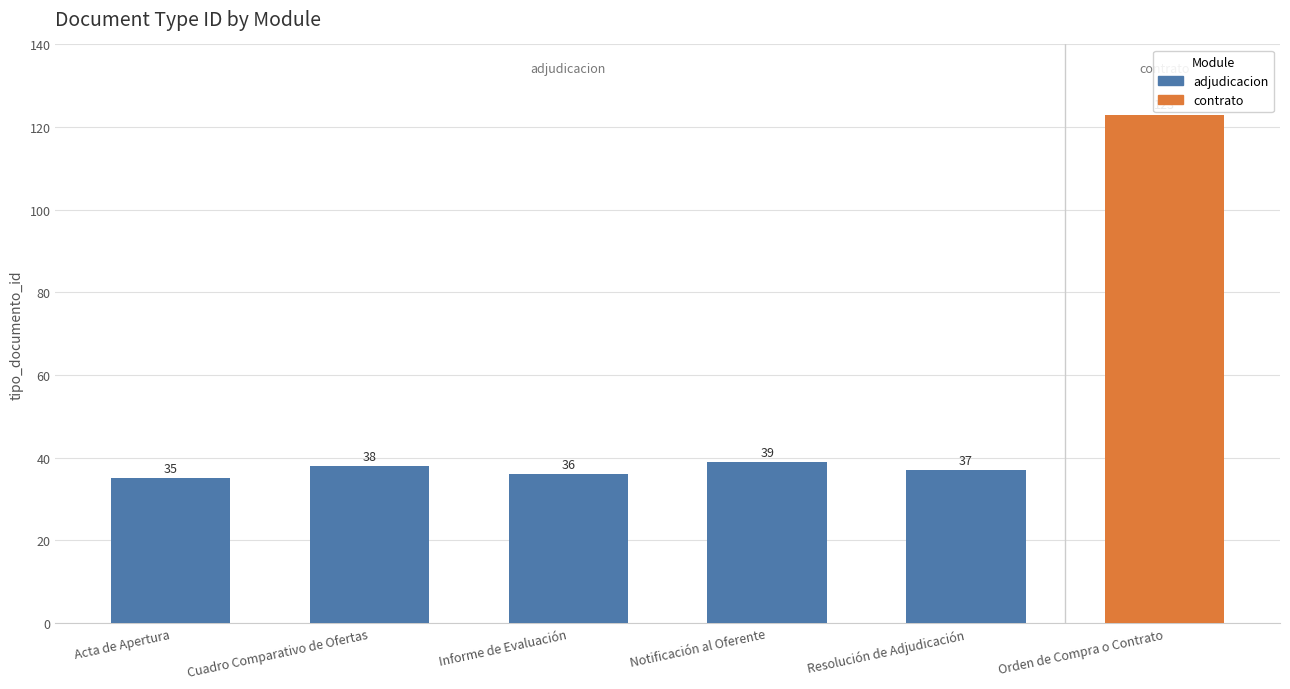

What is the change in value from Informe de Evaluación to Resolución de Adjudicación?

+1